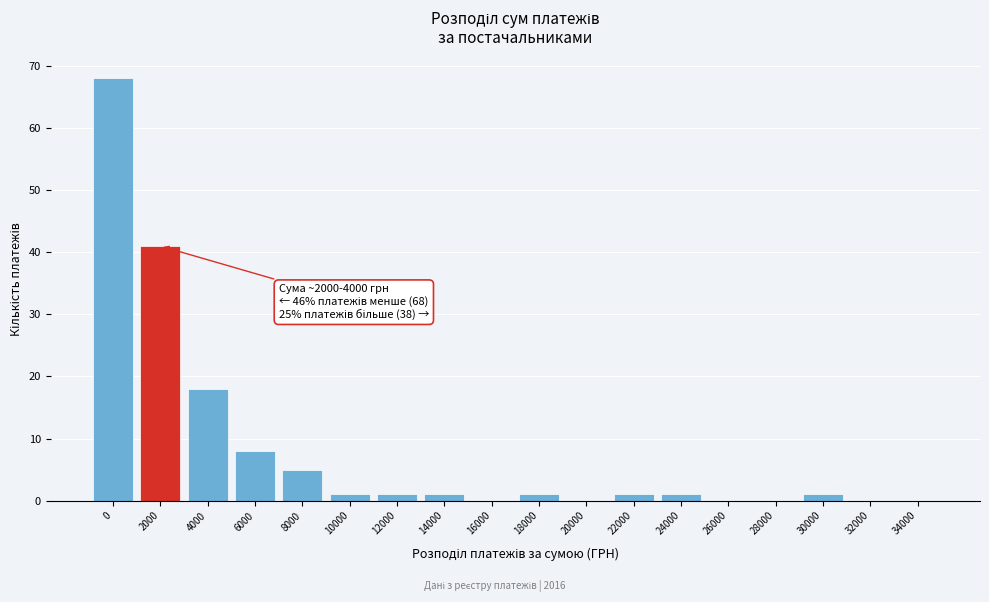

Reading right to left, transcribe all the data shown in this chart.

34000=0	32000=0	30000=1	28000=0	26000=0	24000=1	22000=1	20000=0	18000=1	16000=0	14000=1	12000=1	10000=1	8000=5	6000=8	4000=18	2000=41	0=68